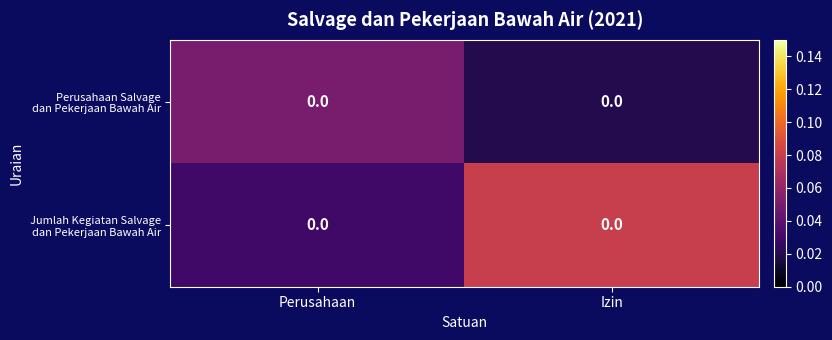

Rank the series by their maximum value, from highest to lowest.

Jumlah Kegiatan Salvage dan Pekerjaan Bawah Air, Perusahaan Salvage dan Pekerjaan Bawah Air